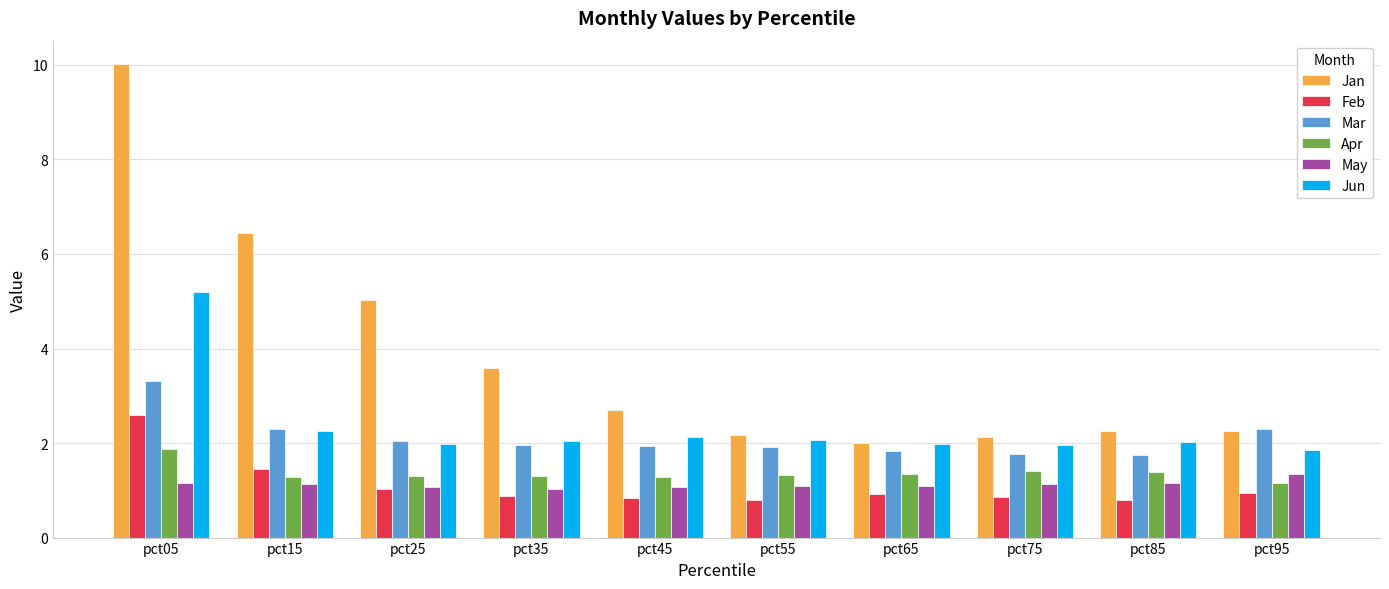

Is it true that May equals 1.3 at pct95?

True